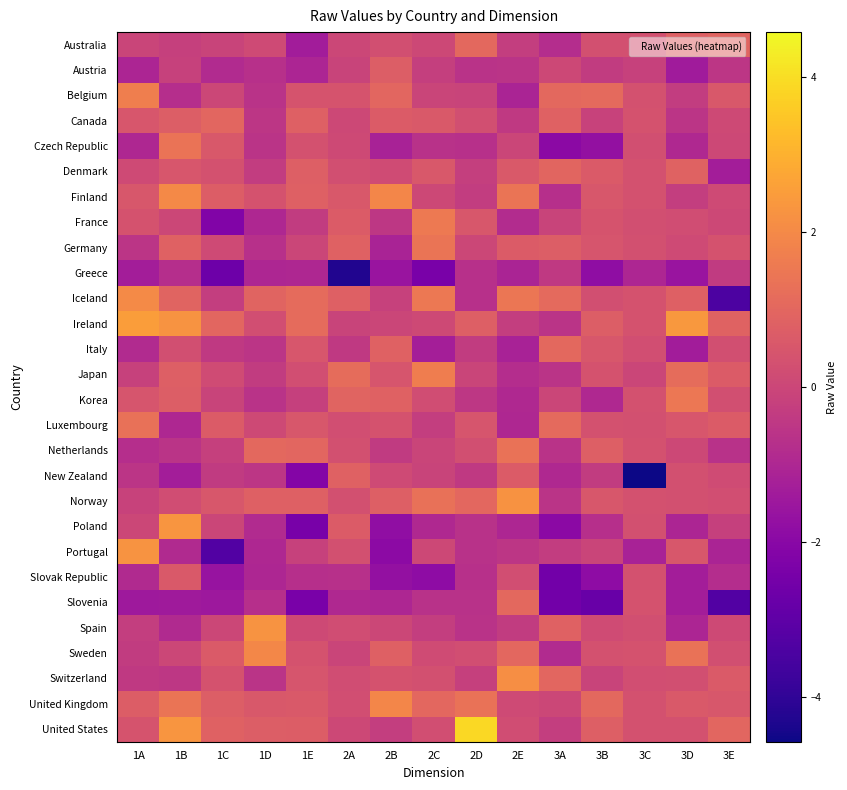

Which series has the largest total across all categories?

Ireland